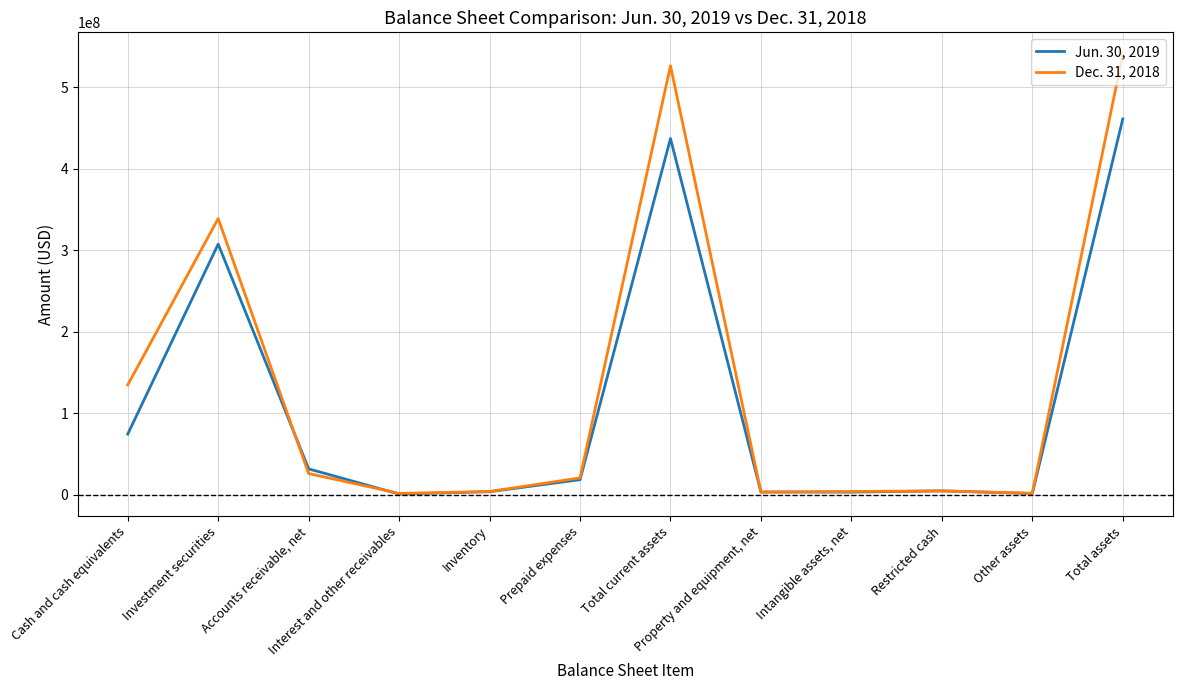

Is this an area chart (filled region under the line)?

No